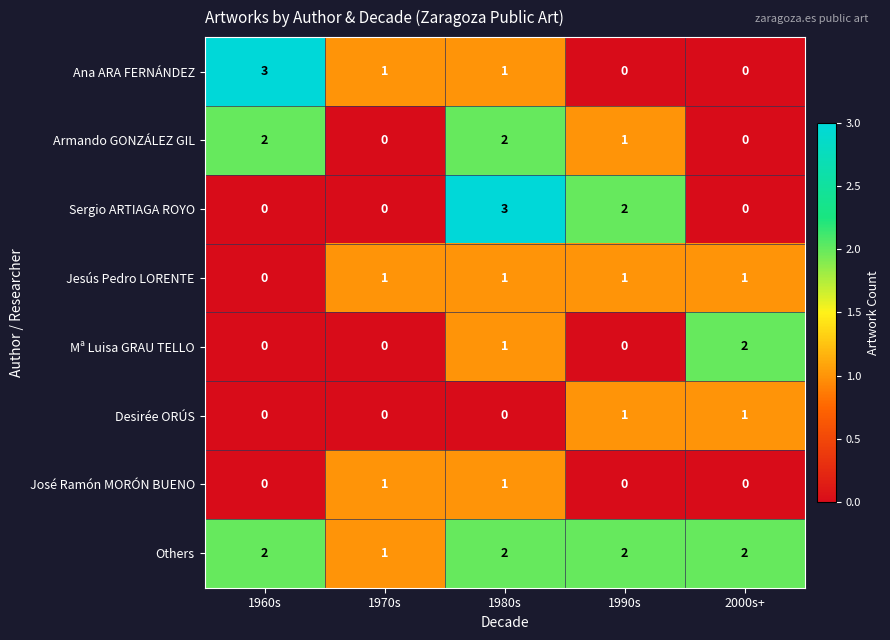

How many Armando GONZÁLEZ GIL values are between 0 and 2?

5